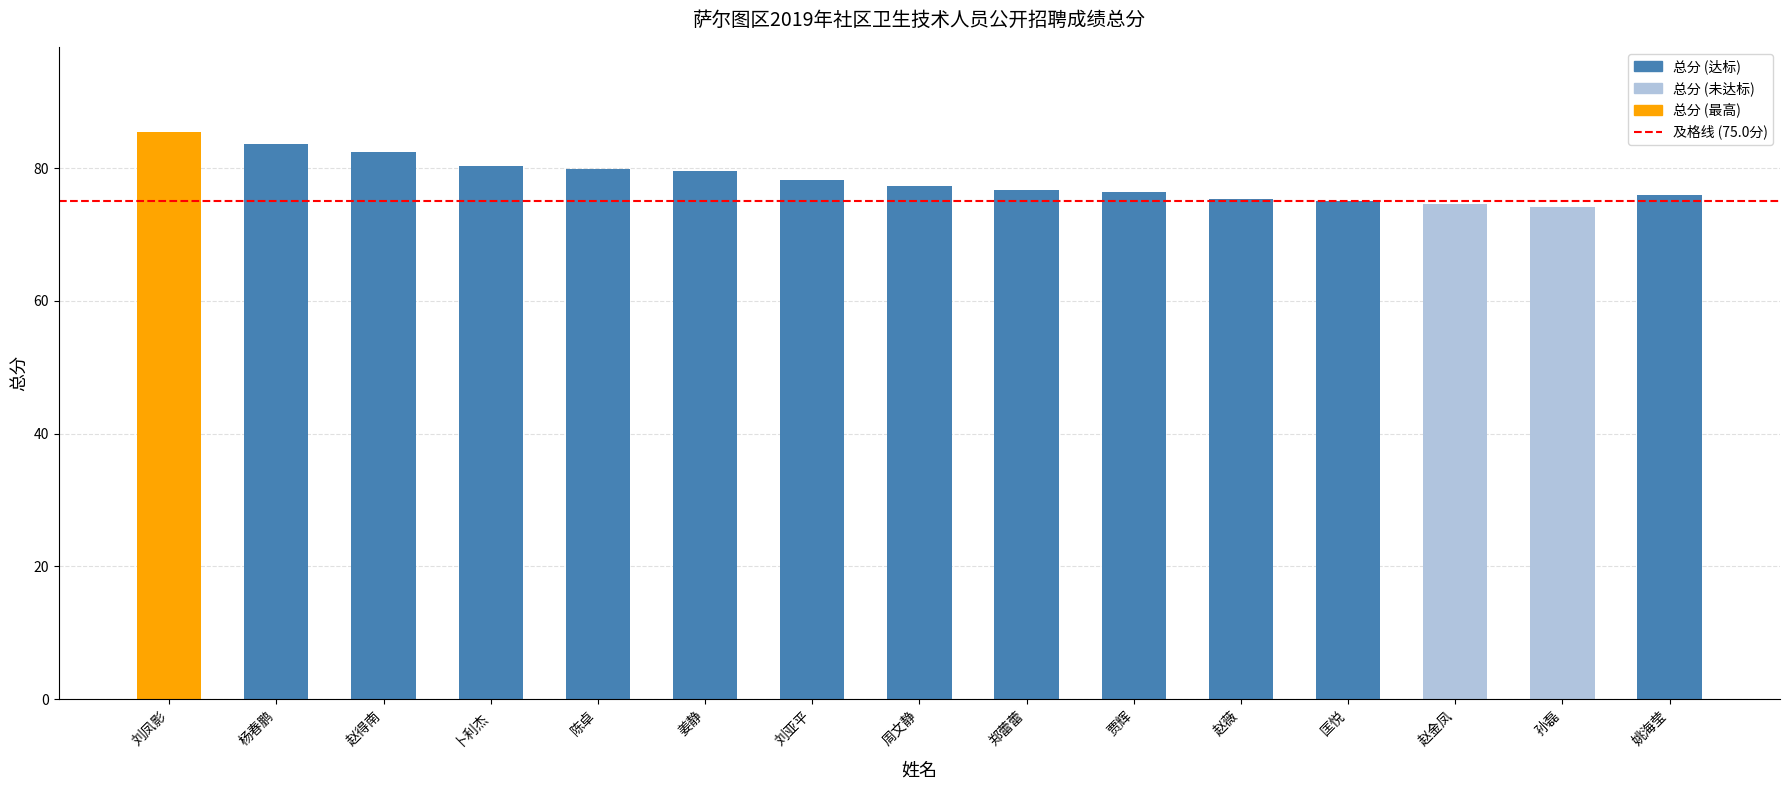

Is it true that the value at 刘亚平 is 78.2?

True